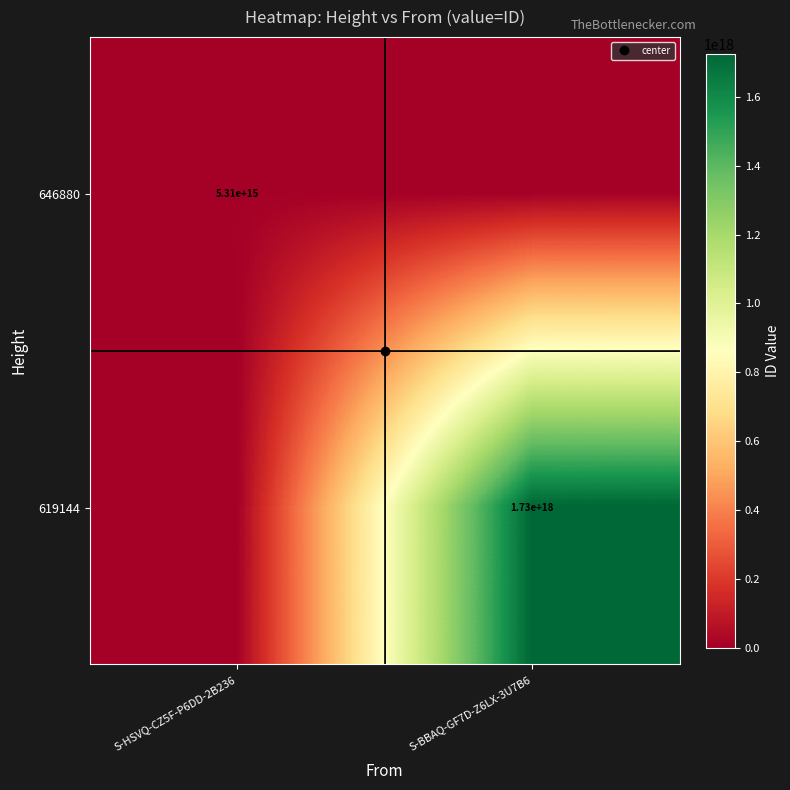

What is the sum of the 619144 values at S-HSVQ-CZ5F-P6DD-2B236 and S-BBAQ-GF7D-Z6LX-3U7B6?

1725254967082765056